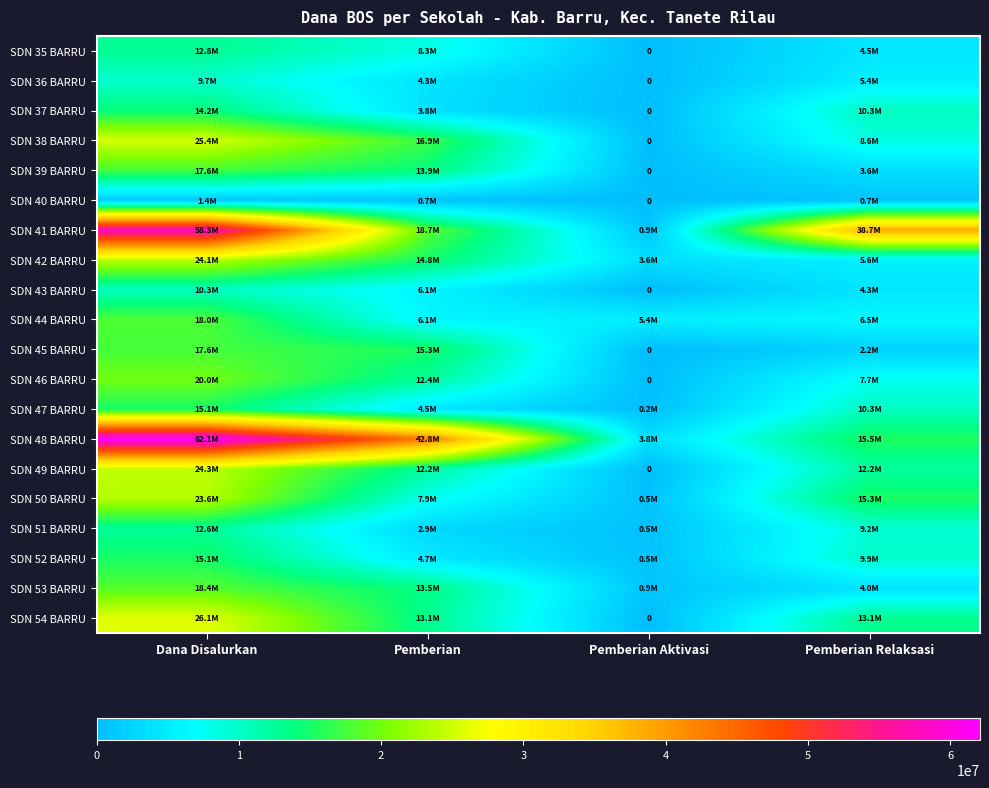

Which series changed the most between Pemberian Aktivasi and Pemberian Relaksasi?

SDN 41 BARRU